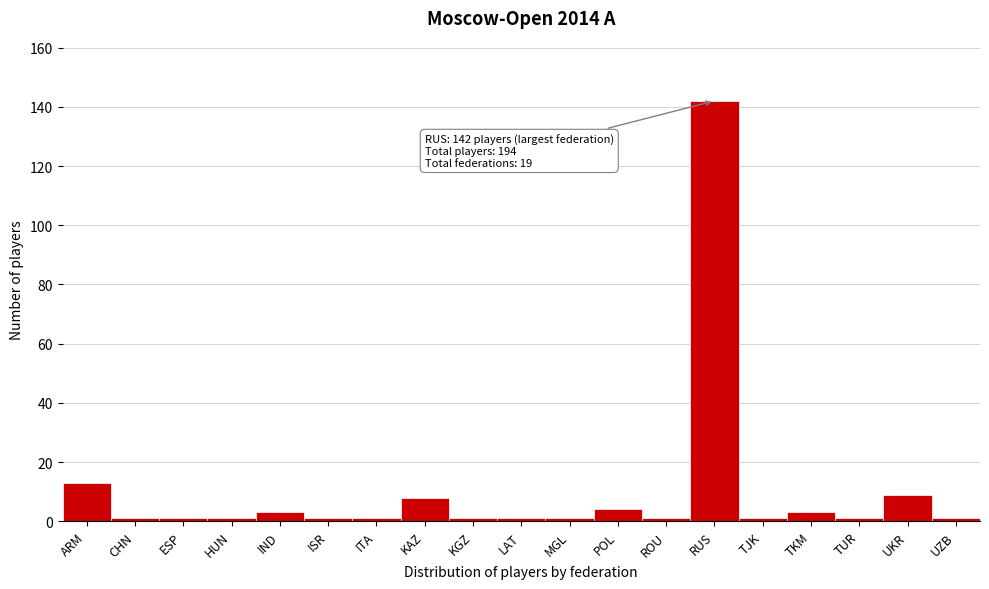

Reading left to right, what are all the values shown in this chart?

ARM=13	CHN=1	ESP=1	HUN=1	IND=3	ISR=1	ITA=1	KAZ=8	KGZ=1	LAT=1	MGL=1	POL=4	ROU=1	RUS=142	TJK=1	TKM=3	TUR=1	UKR=9	UZB=1